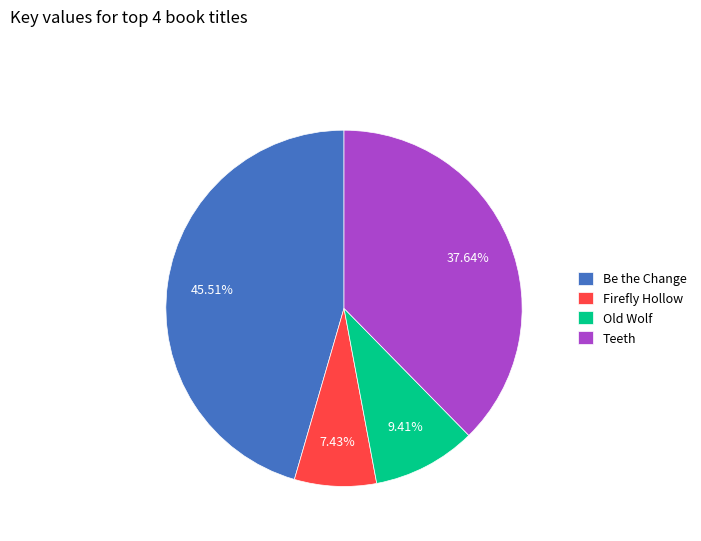

Count the number of slices in the pie.

4